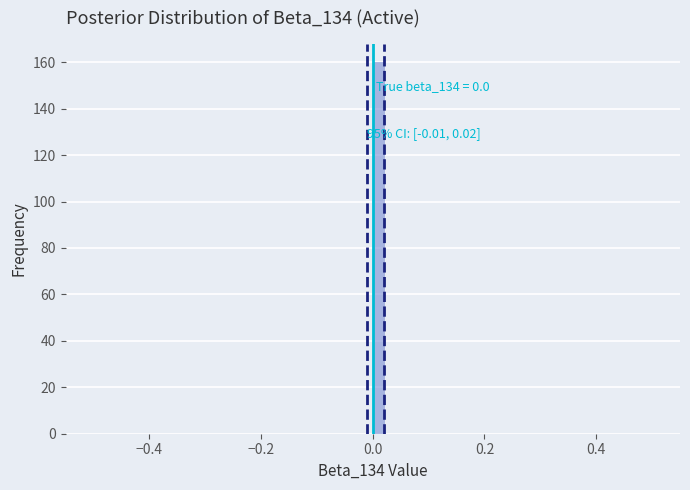

Around what value on the x-axis is the tallest bar? Give the approximate position of its centre, as read against the axis.

0.02